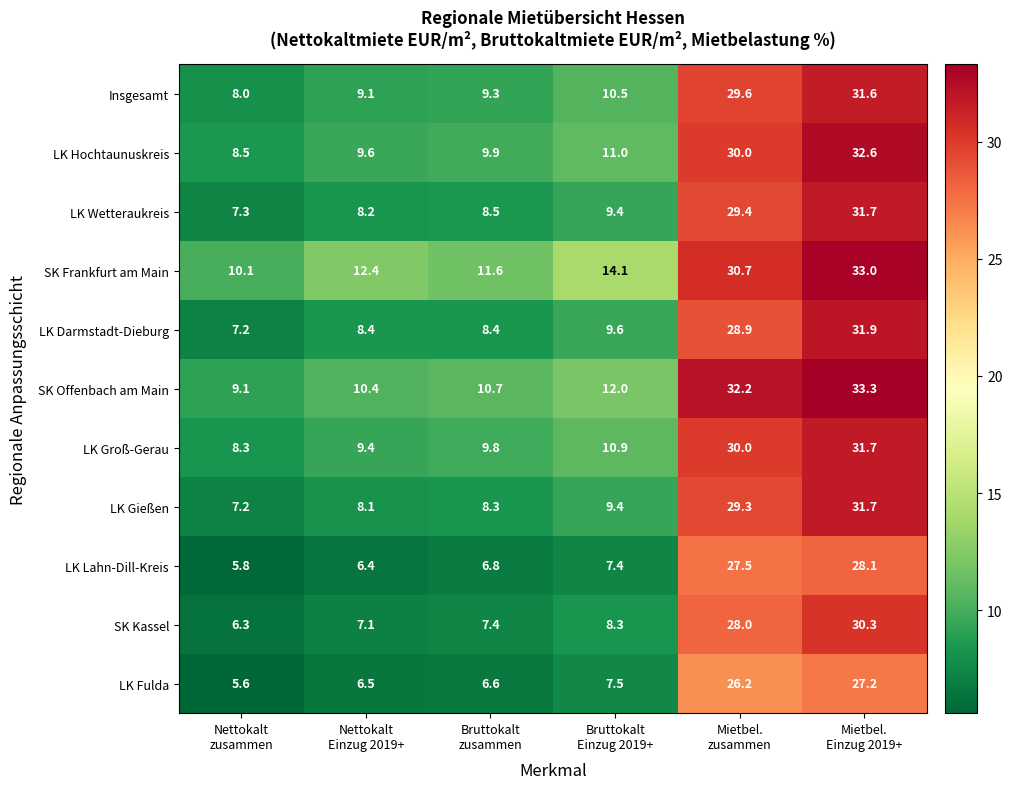

Which series has the widest spread of values?

LK Darmstadt-Dieburg